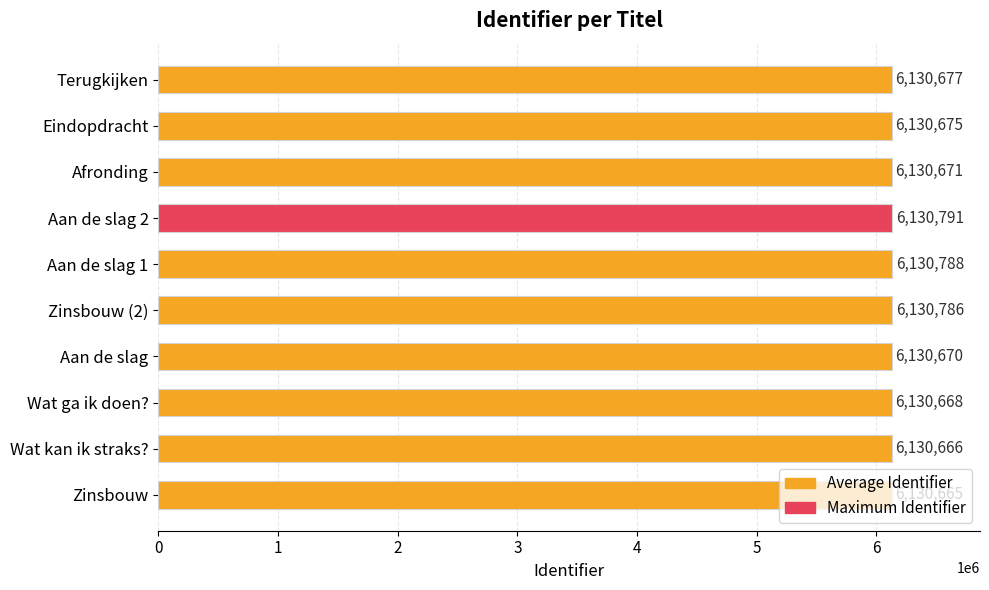

What is the change in value from Zinsbouw (2) to Afronding?

-115